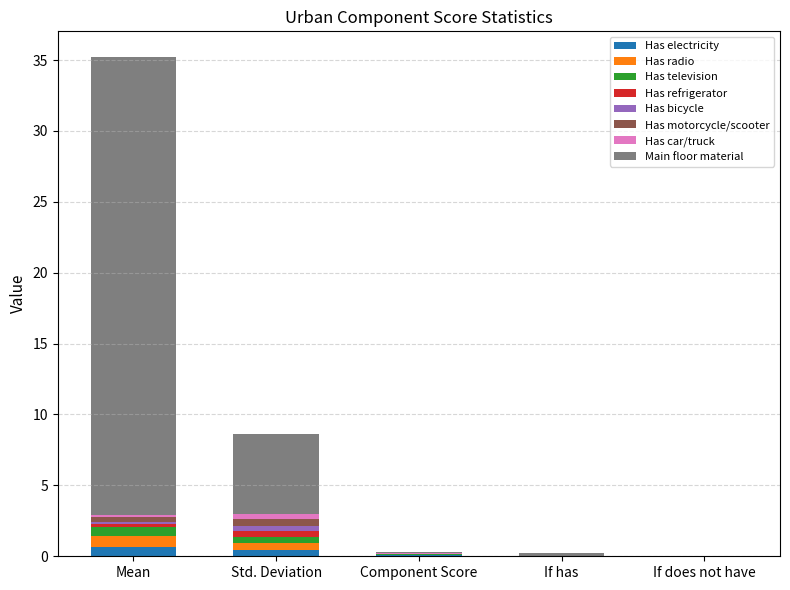

At which label does If has first exceed 0?

Has electricity